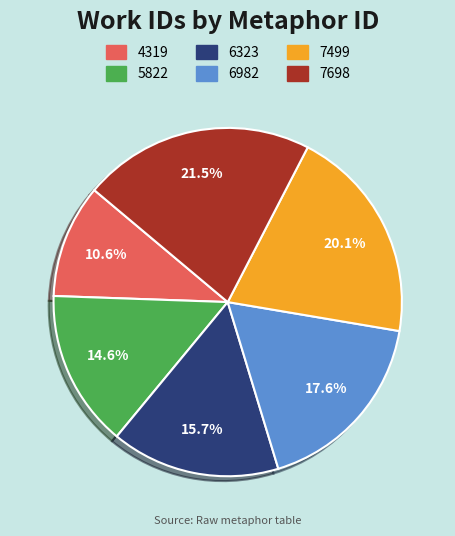

True or false: 6323 accounts for 27% of the total.

False